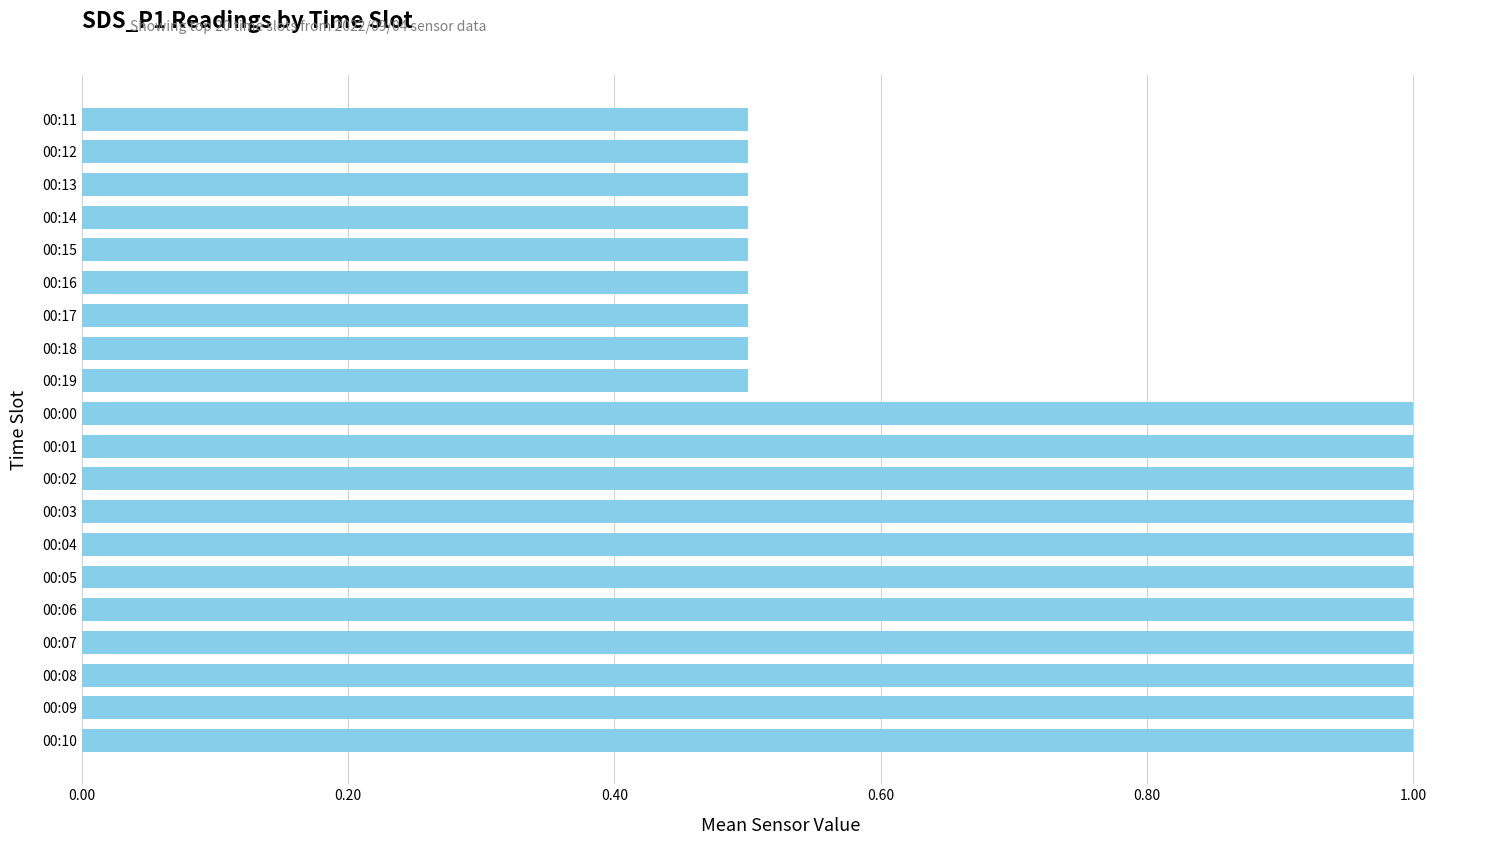

True or false: the data shows 0.8 at 00:18.

False